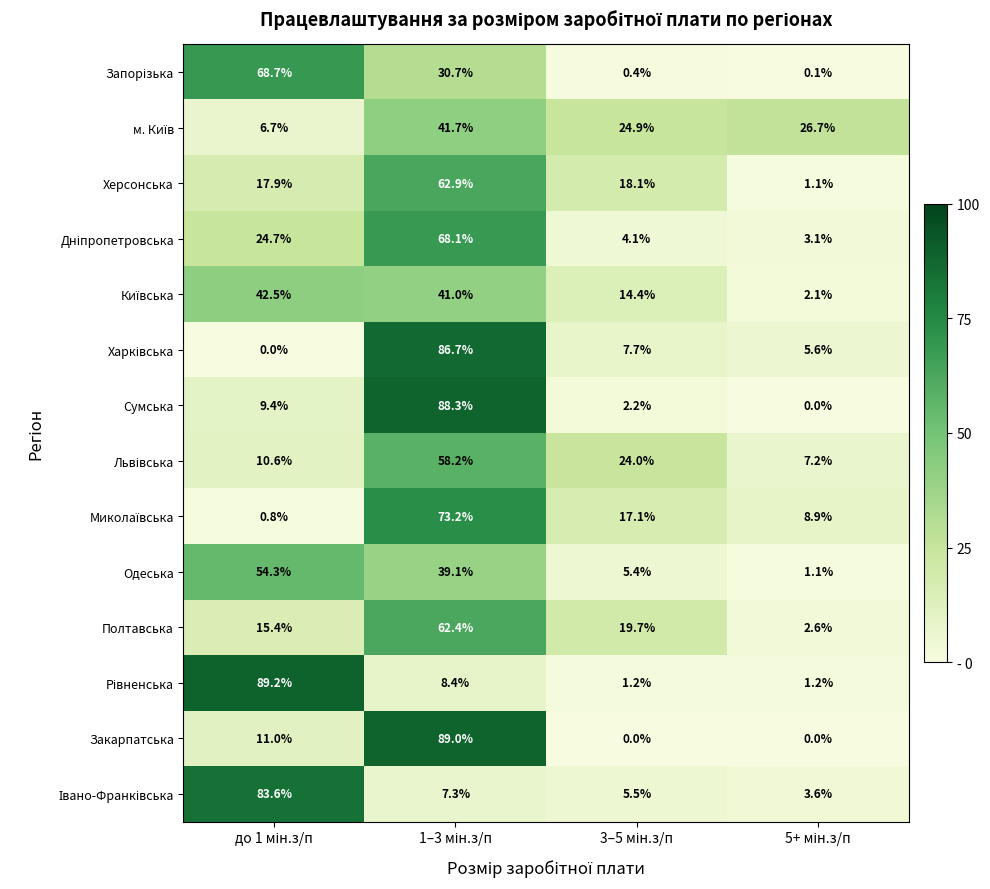

At how many categories does at least one series exceed 15?

4